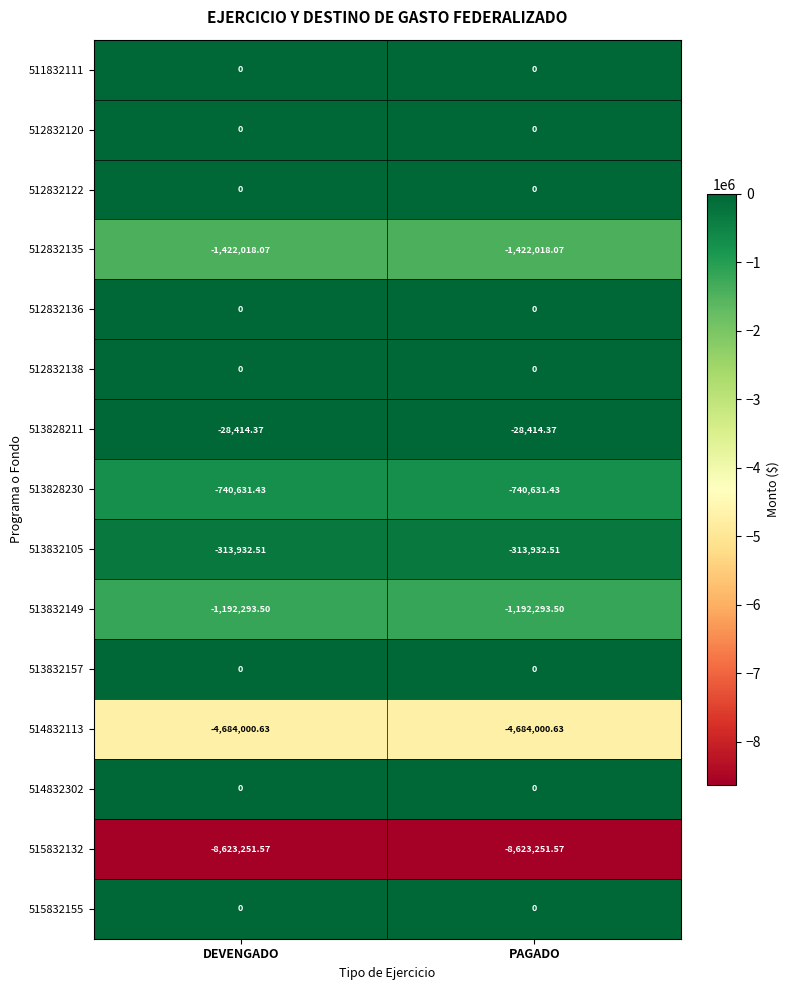

Reading left to right, transcribe all the data shown in this chart.

511832111: DEVENGADO=0.0	PAGADO=0.0
512832120: DEVENGADO=0.0	PAGADO=0.0
512832122: DEVENGADO=0.0	PAGADO=0.0
512832135: DEVENGADO=-1422018.1	PAGADO=-1422018.1
512832136: DEVENGADO=0.0	PAGADO=0.0
512832138: DEVENGADO=0.0	PAGADO=0.0
513828211: DEVENGADO=-28414.4	PAGADO=-28414.4
513828230: DEVENGADO=-740631.4	PAGADO=-740631.4
513832105: DEVENGADO=-313932.5	PAGADO=-313932.5
513832149: DEVENGADO=-1192293.5	PAGADO=-1192293.5
513832157: DEVENGADO=0.0	PAGADO=0.0
514832113: DEVENGADO=-4684000.6	PAGADO=-4684000.6
514832302: DEVENGADO=0.0	PAGADO=0.0
515832132: DEVENGADO=-8623251.6	PAGADO=-8623251.6
515832155: DEVENGADO=0.0	PAGADO=0.0